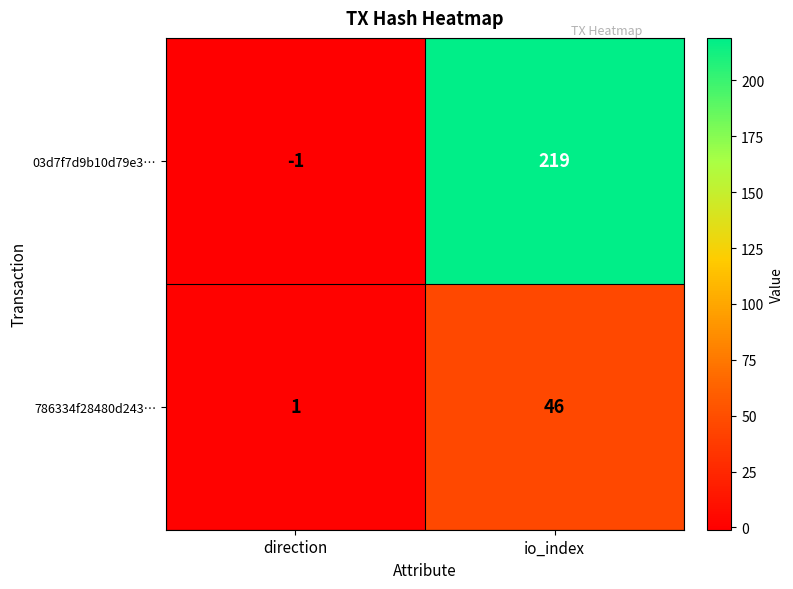

Which label corresponds to the smallest value in the chart?

direction